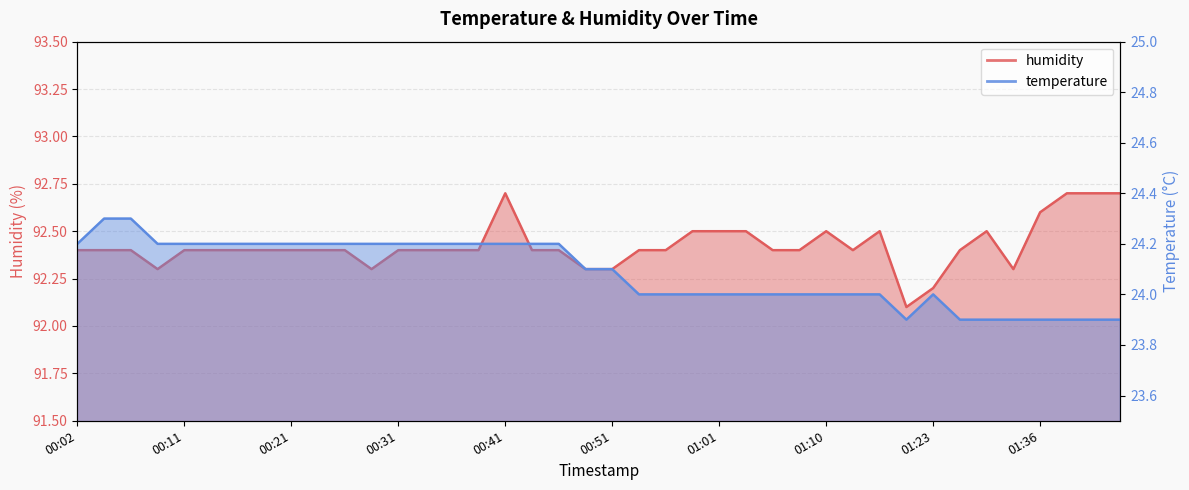

List the series in order of their overall mean, highest first.

humidity, temperature